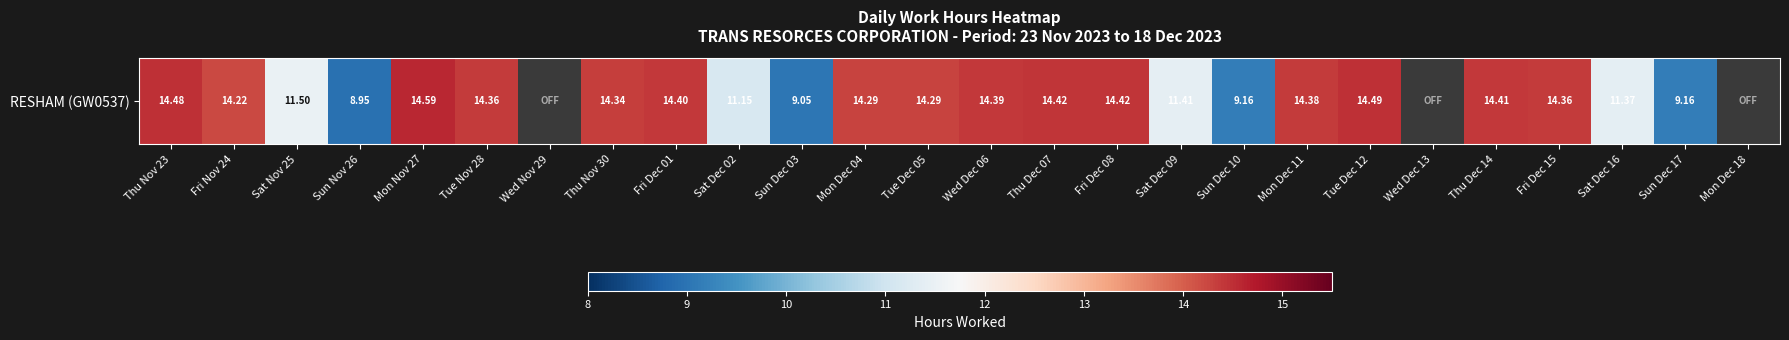

What is the difference between the values at Mon Dec 11 and Mon Dec 04?

0.1